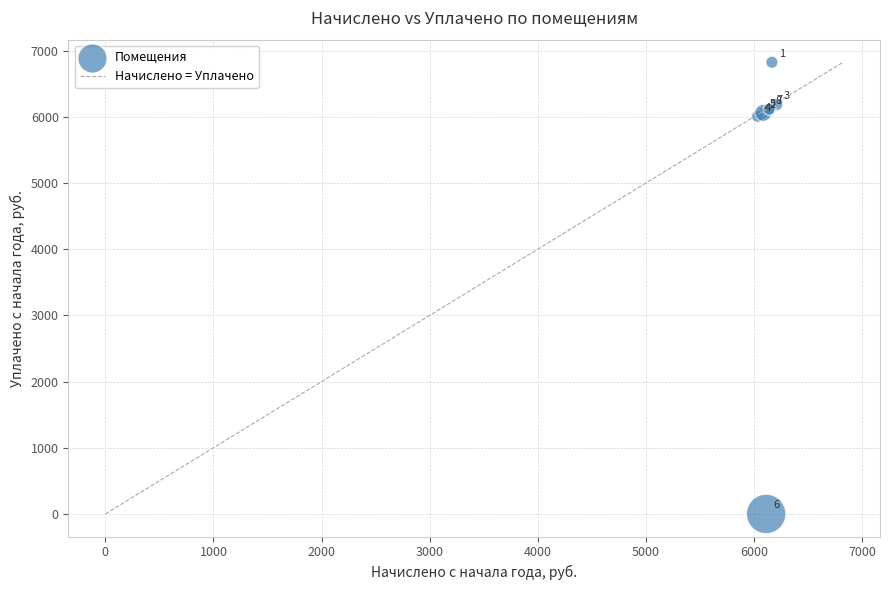

What Y value in the scatter plot is closest to 3411?

6005.7